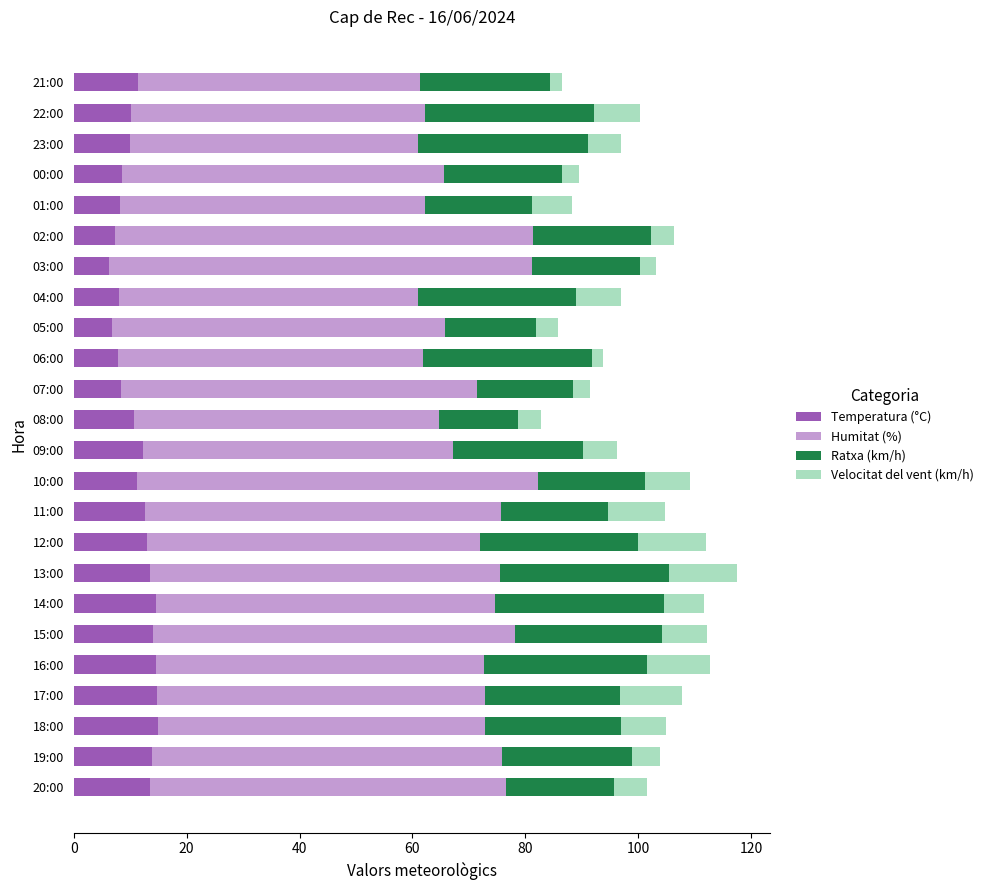

Count the number of data series in this chart.

4